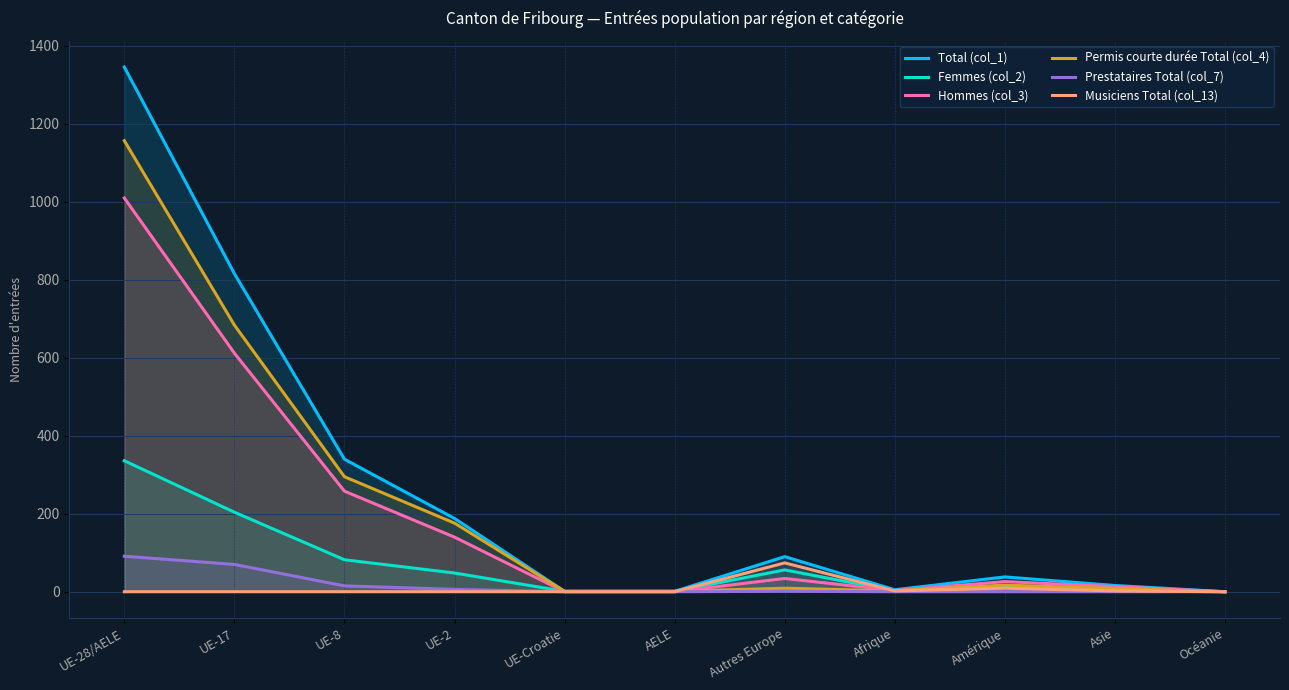

Is the value of Total (col_1) at Autres Europe greater than the value of Permis courte durée Total (col_4) at UE-28/AELE?

No